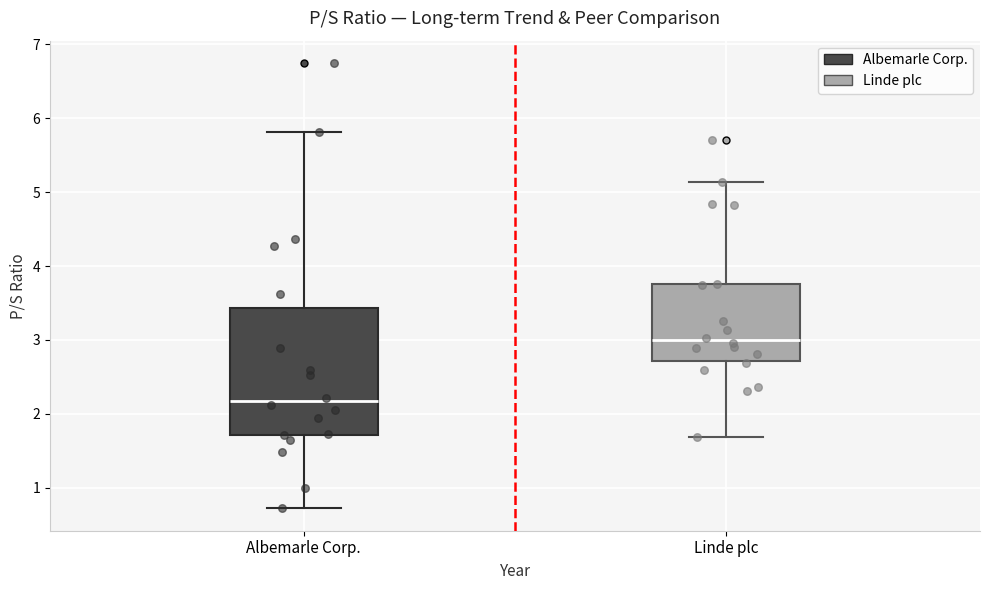

Which box is the tallest, from its lower edge to its upper edge?

Albemarle Corp.